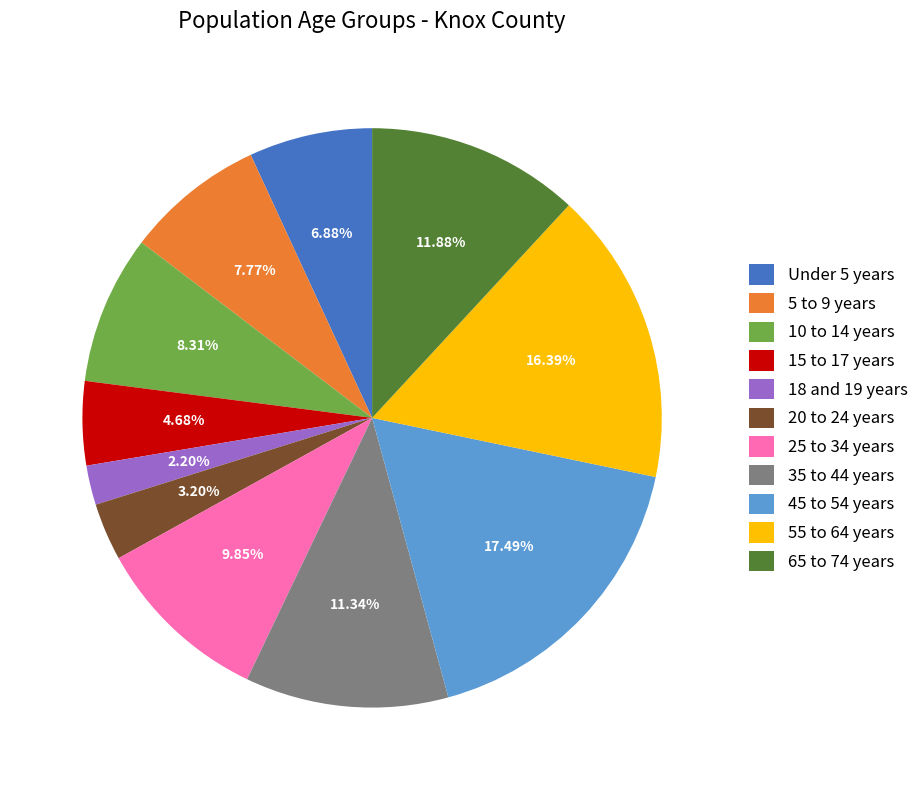

Combined, what portion of the pie is 65 to 74 years and 10 to 14 years?

20.2%